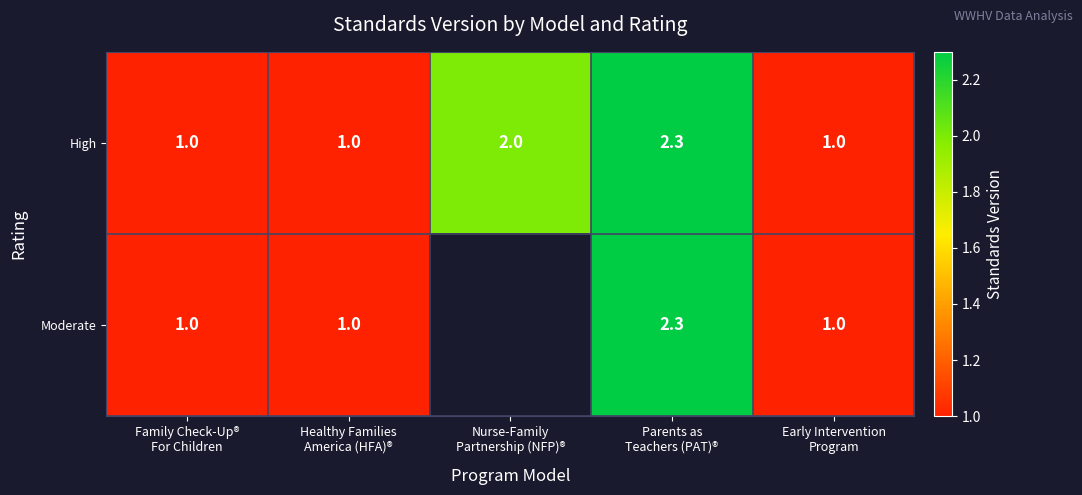

How many High values are between 1 and 2?

4